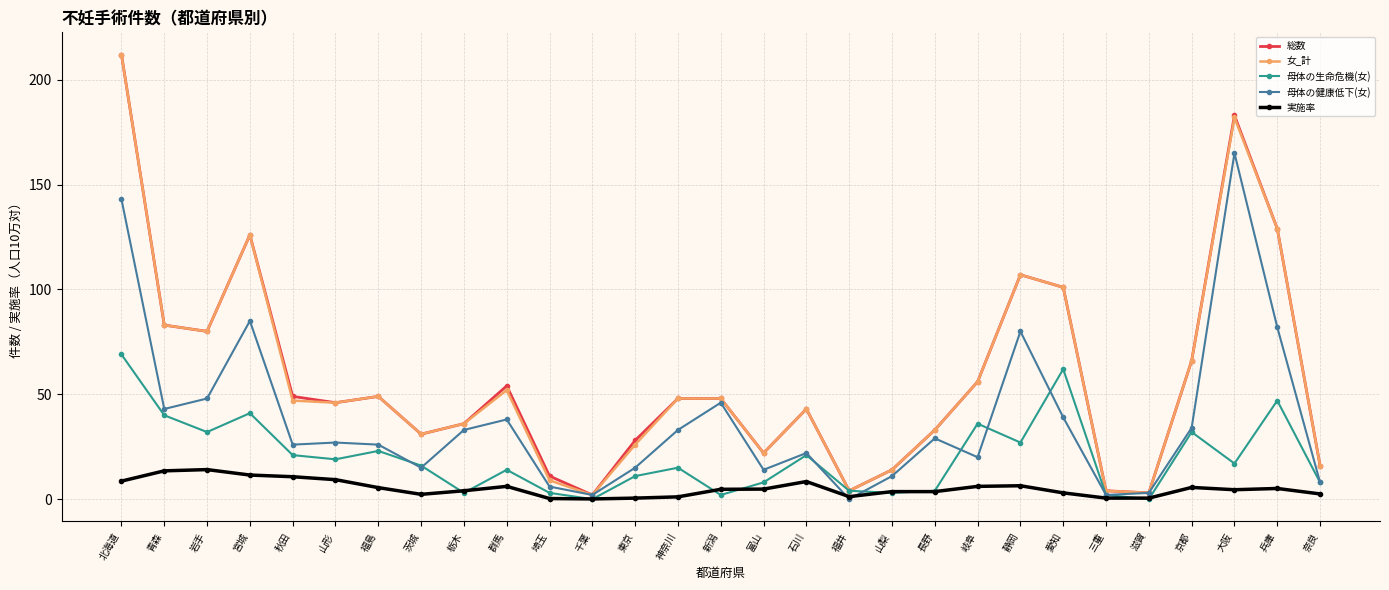

What is the approximate value of 女_計 at 宮城?

126.0